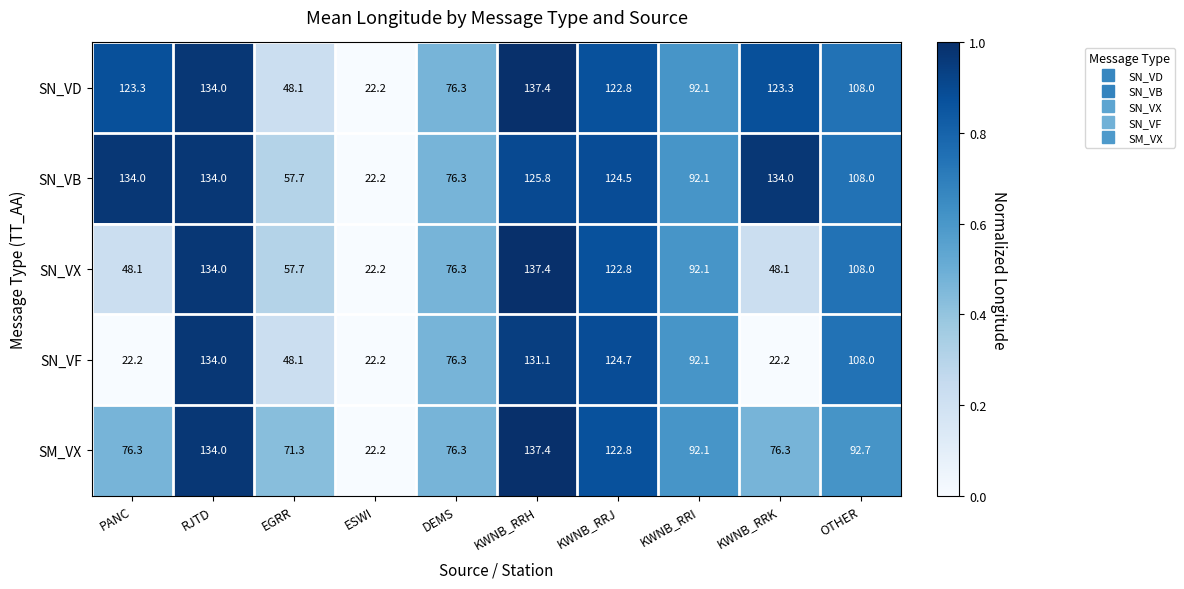

Which category has the highest value in the SN_VD series?

KWNB_RRH